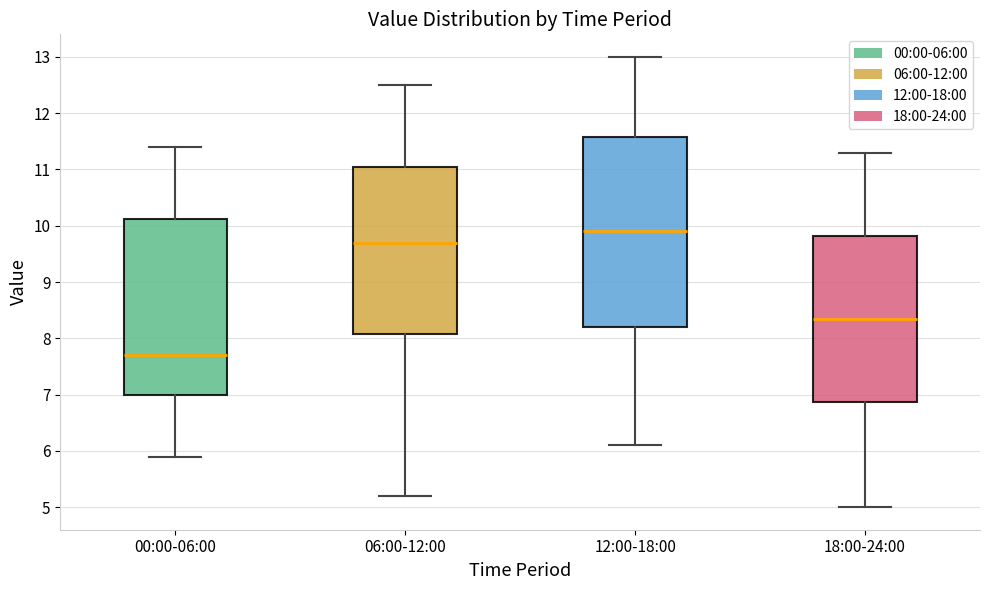

Reading left to right, read every box against the y-axis: the position of its median line, the range the box covers, and the ends of its whiskers. The values are not printed on the chart, so give them approximately, as read against the axis.

00:00-06:00: median 7.7, box 7.0 to 10.1, whiskers 5.9 to 11.4
06:00-12:00: median 9.7, box 8.1 to 11.1, whiskers 5.2 to 12.5
12:00-18:00: median 9.9, box 8.2 to 11.6, whiskers 6.1 to 13.0
18:00-24:00: median 8.4, box 6.9 to 9.8, whiskers 5.0 to 11.3